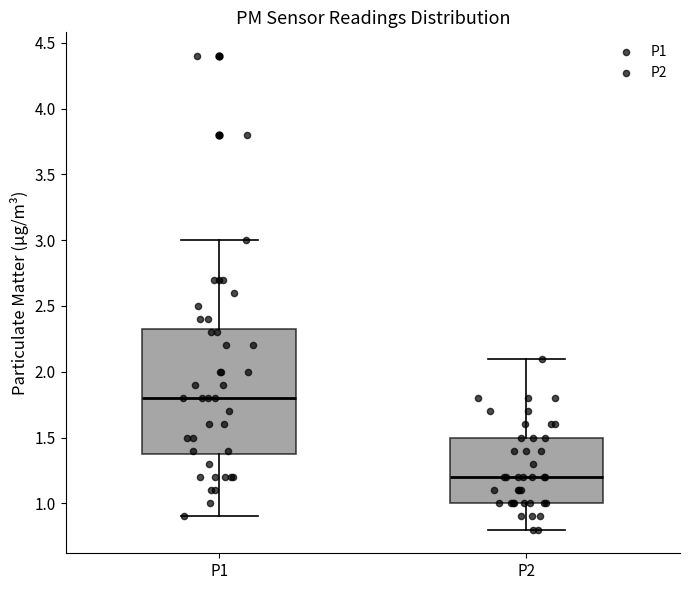

Which box has the lowest median line?

P2